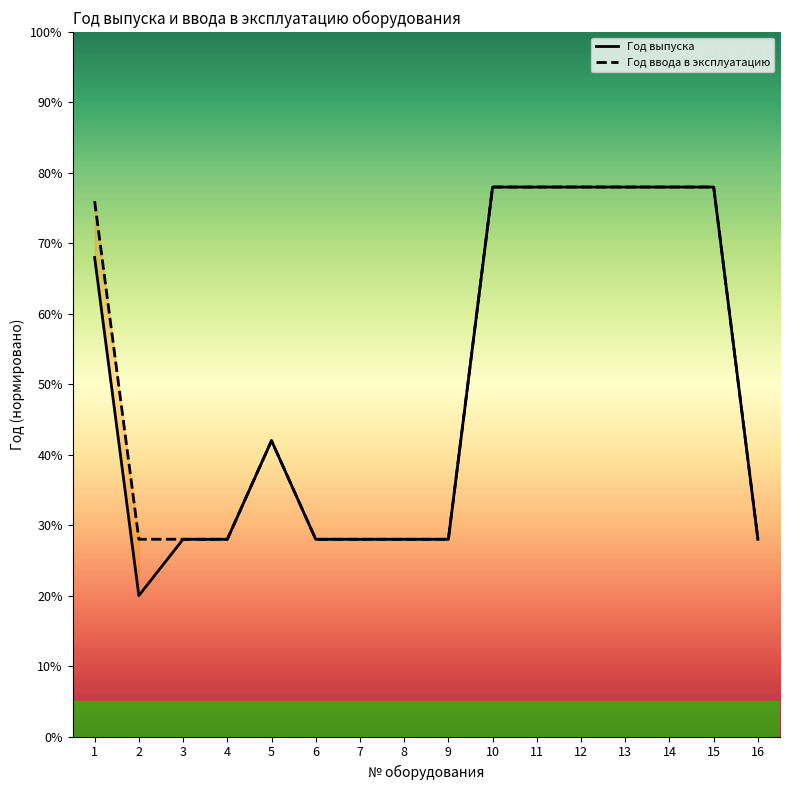

What is the sum of all Год ввода в эксплуатацию values?

810.0